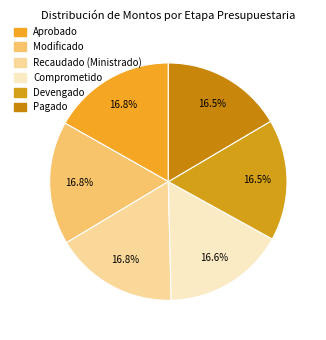

How many segments does this pie chart have?

6